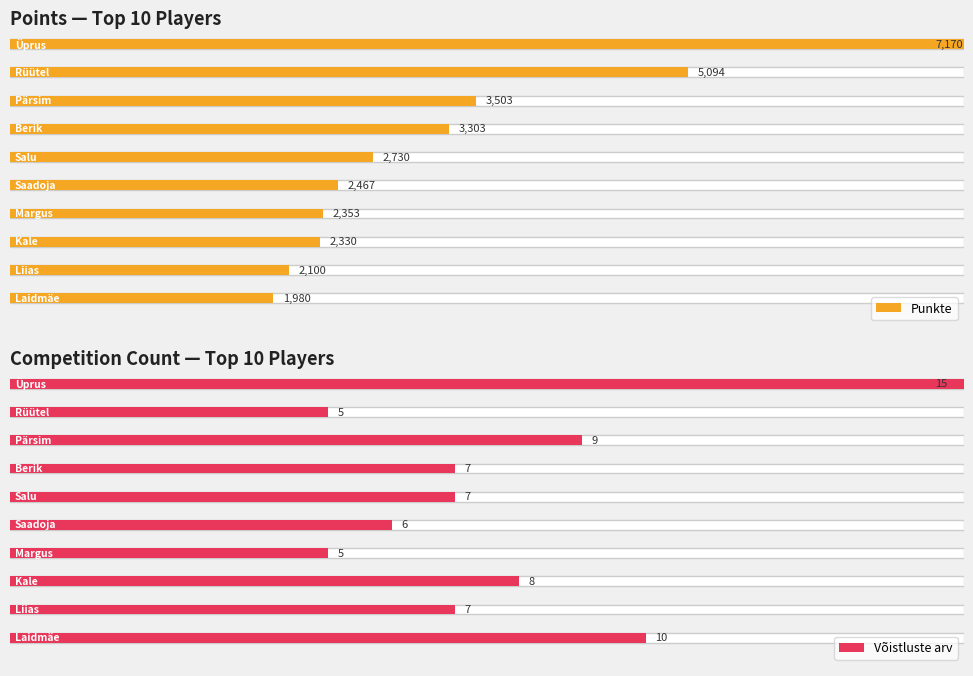

Rank the series by their maximum value, from highest to lowest.

Punkte, Võistluste arv